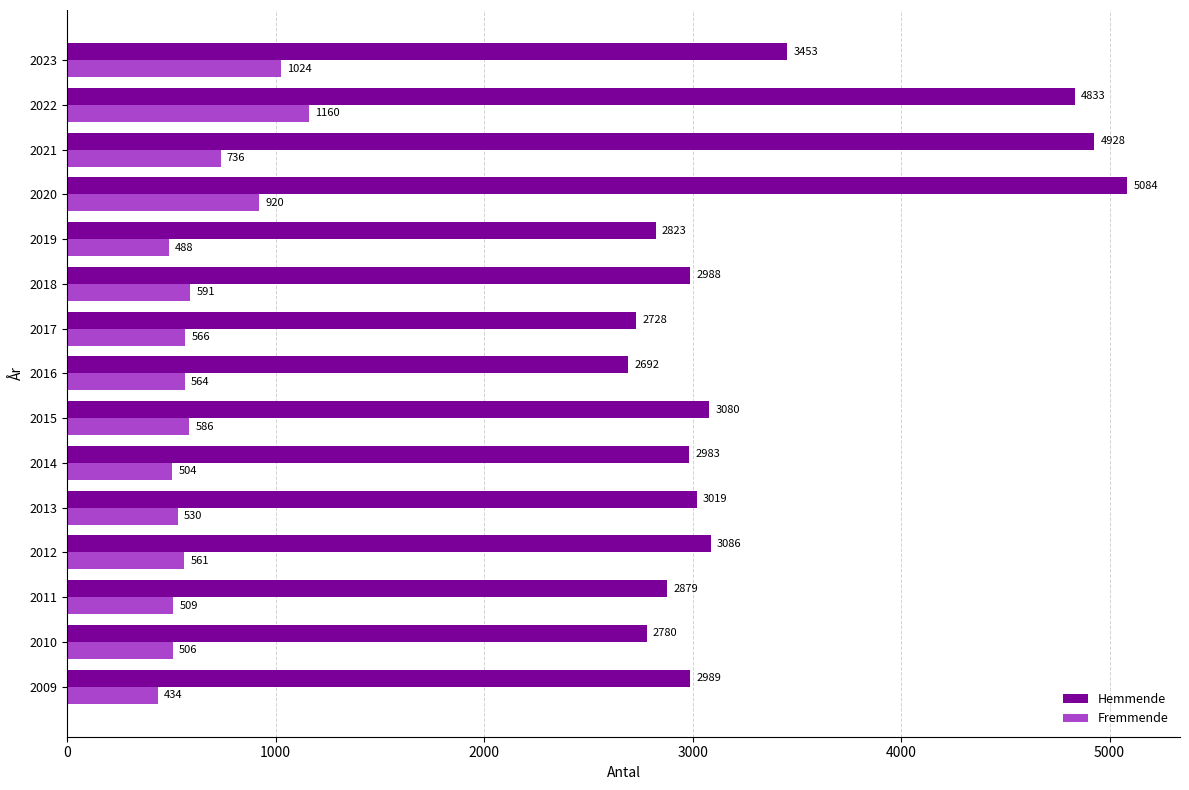

What value does the Hemmende series have at 2016?

2692